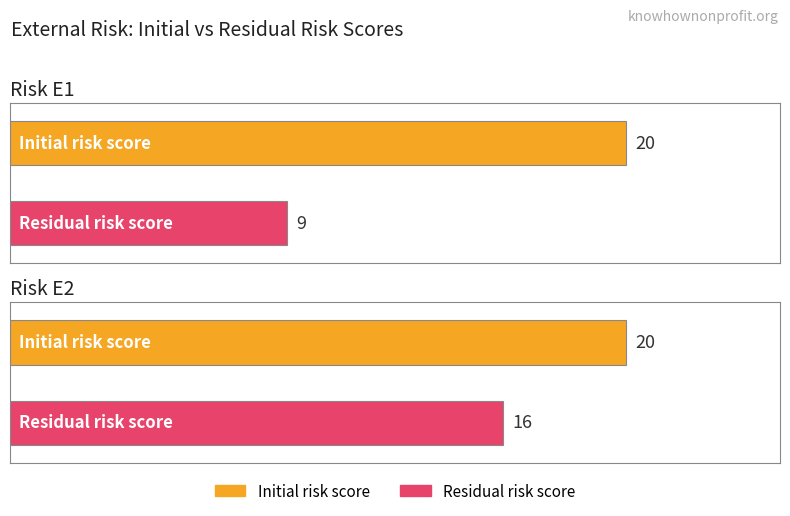

True or false: Initial risk score has a value of 20 at E1.

True